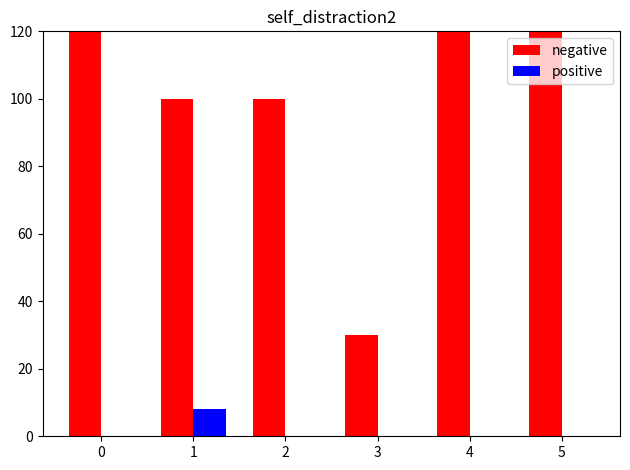

Which series has the largest total across all categories?

negative